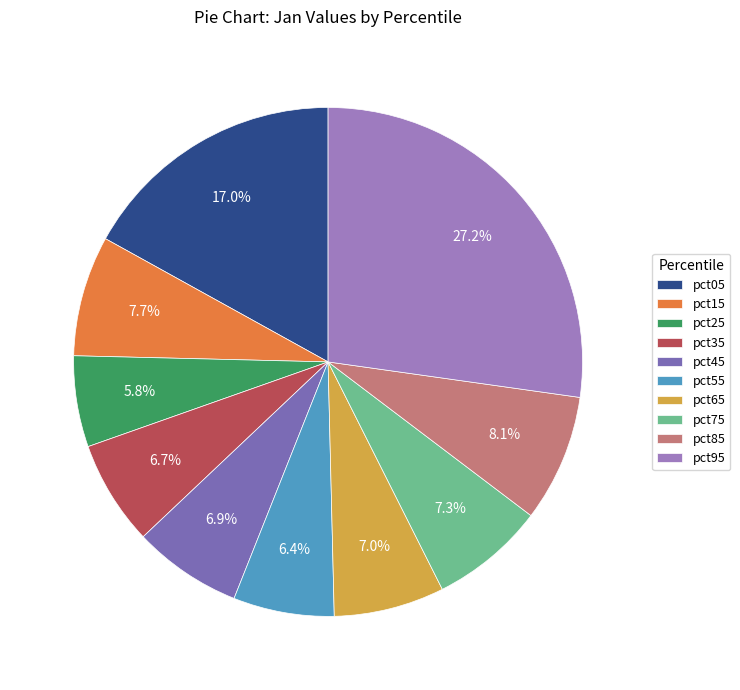

Count the number of slices in the pie.

10